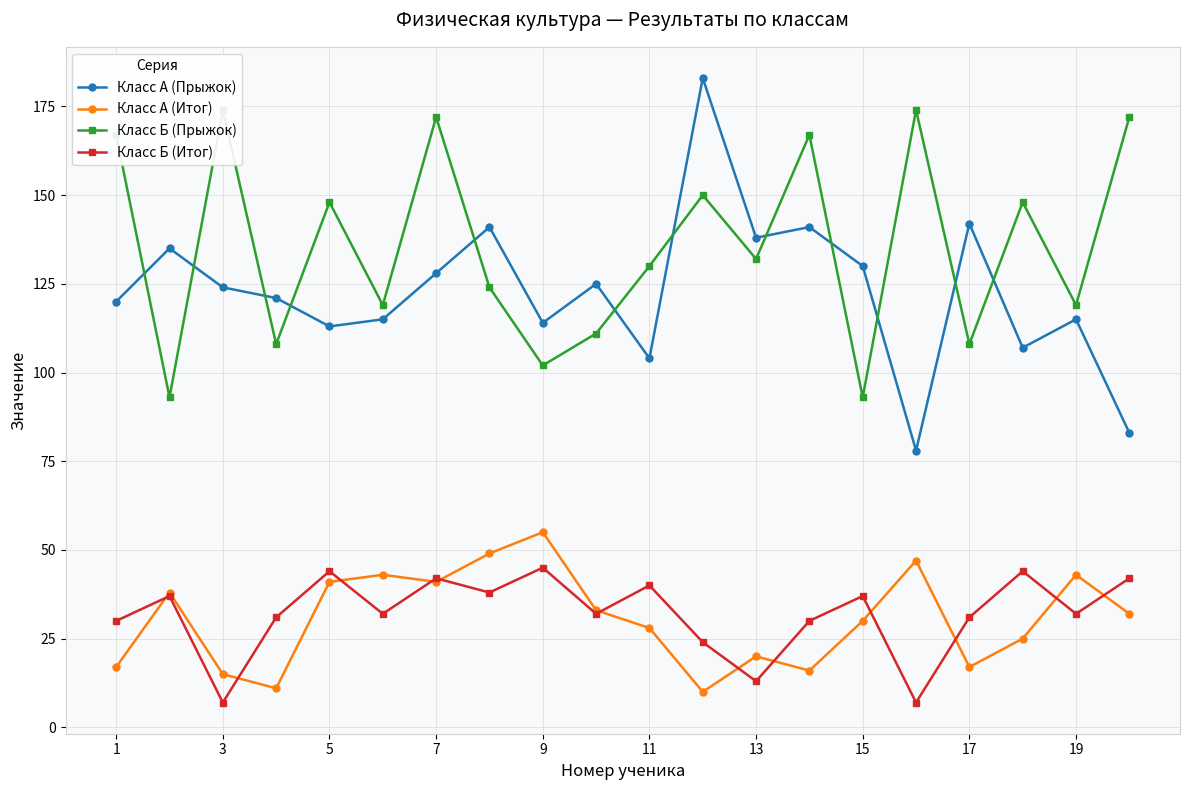

True or false: Класс Б (Итог) has more than 1 points higher than both neighbors.

True